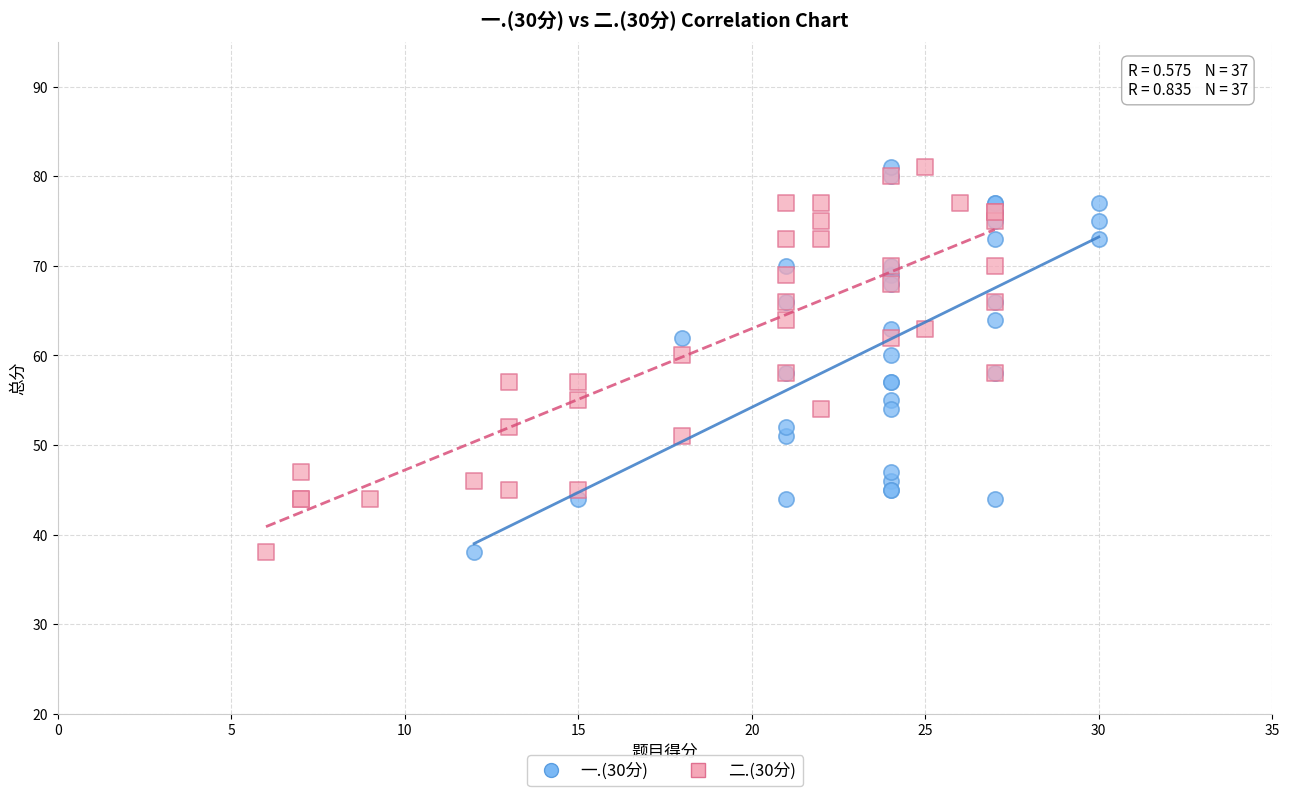

What are all the series names shown in the legend?

一.(30分), 二.(30分)